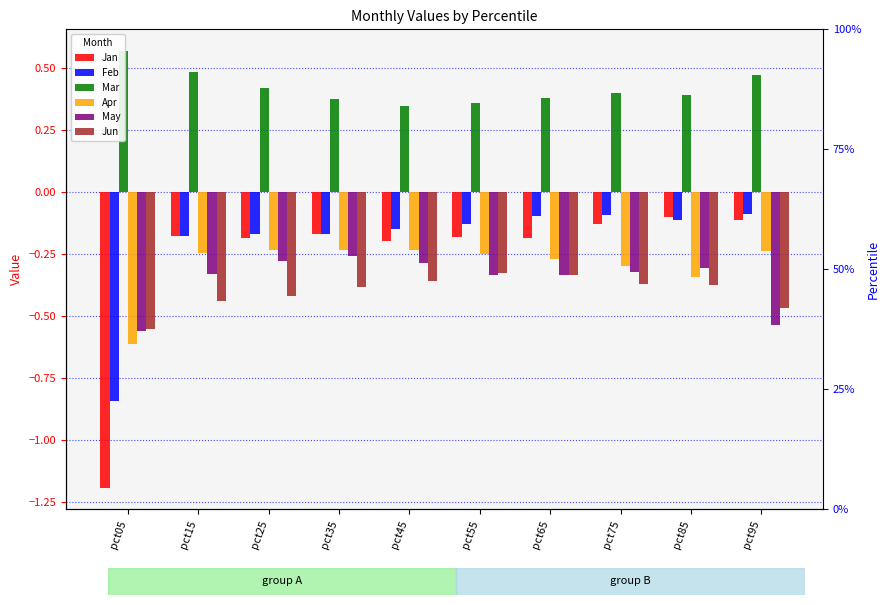

How many data points does each series have?

10